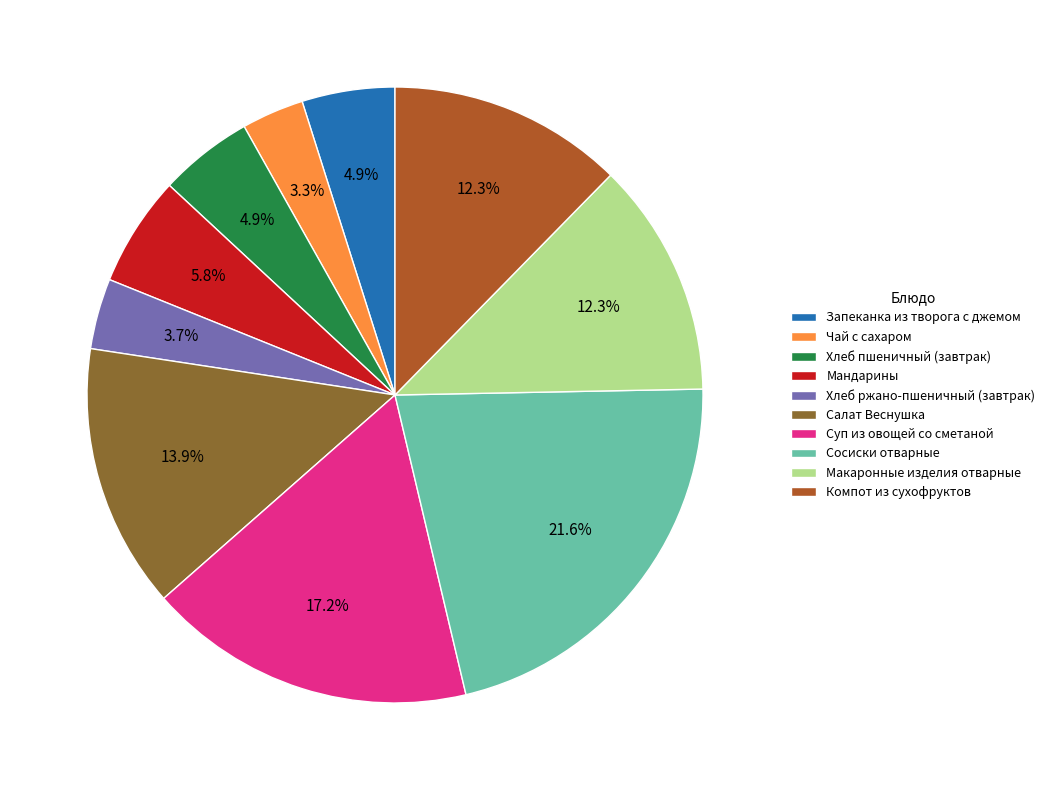

What is the largest slice in the pie chart?

Сосиски отварные